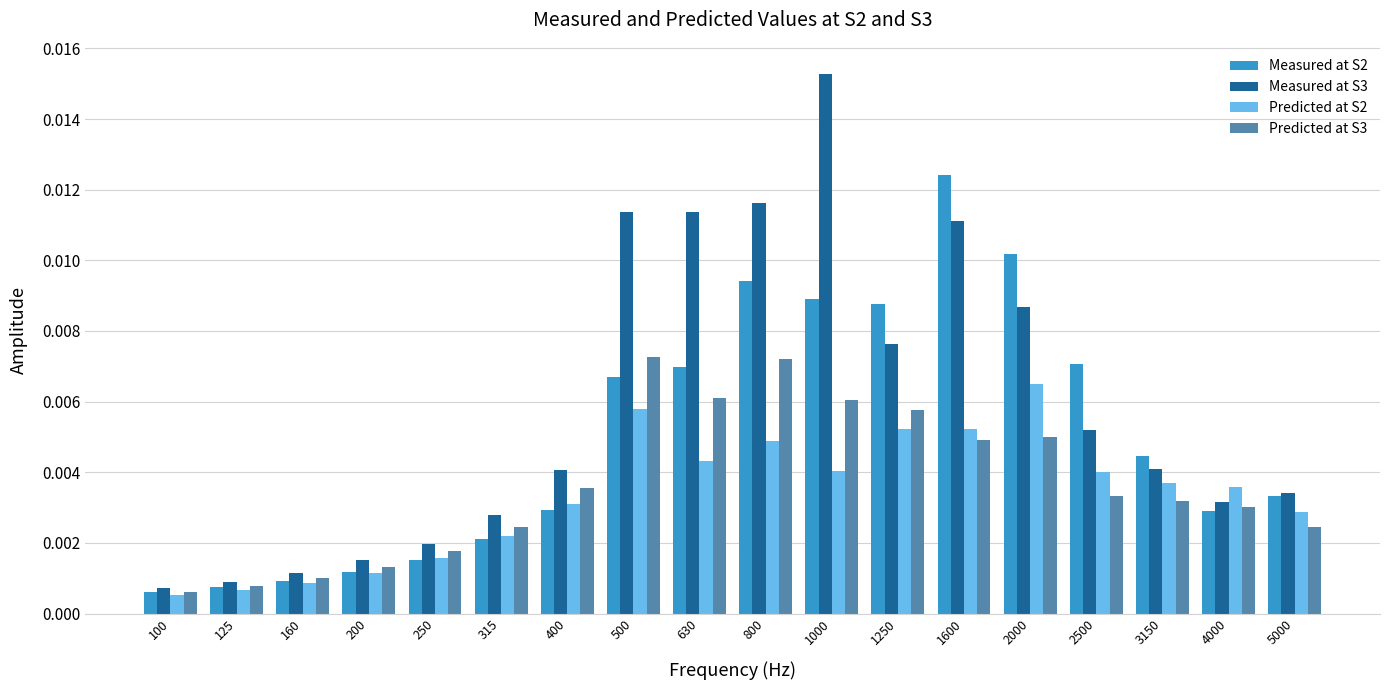

At which label does Measured at S3 reach its peak?

1000